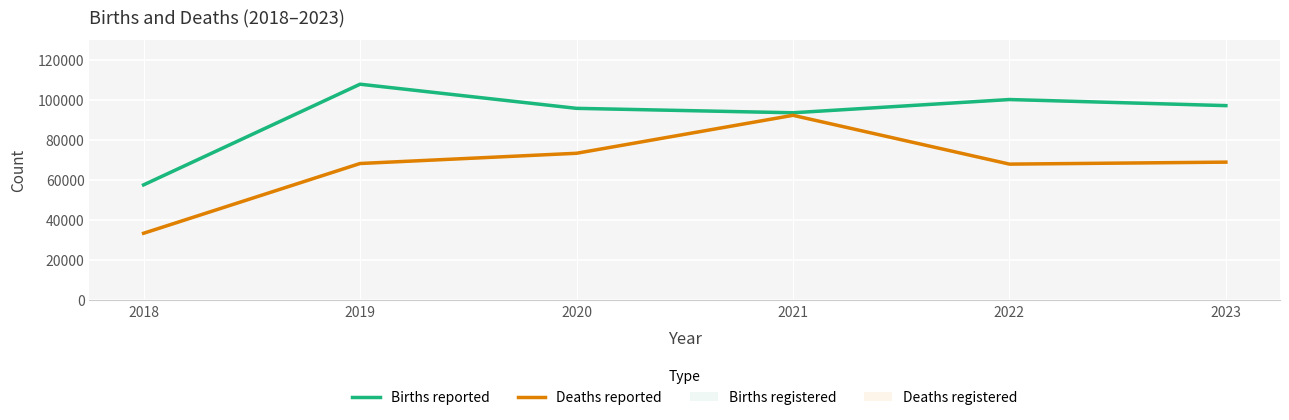

List the series in order of their peak value, highest first.

Births reported, Deaths reported